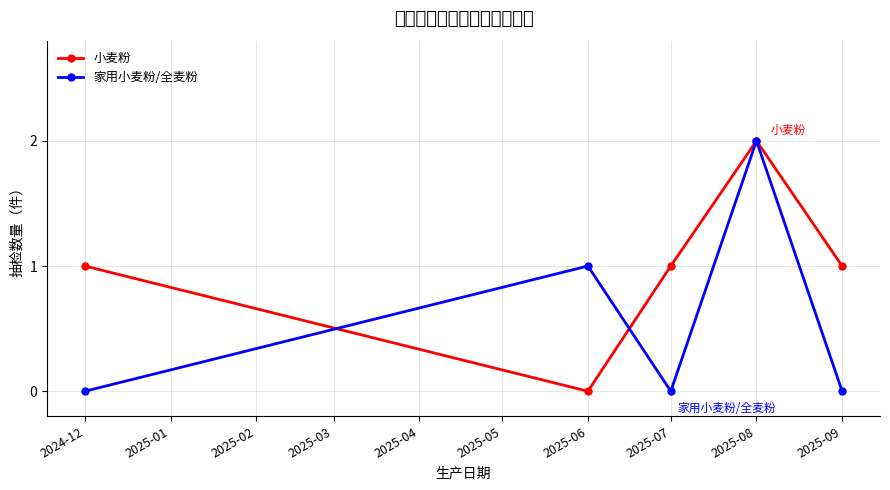

What position from the right is 2025-09?

1